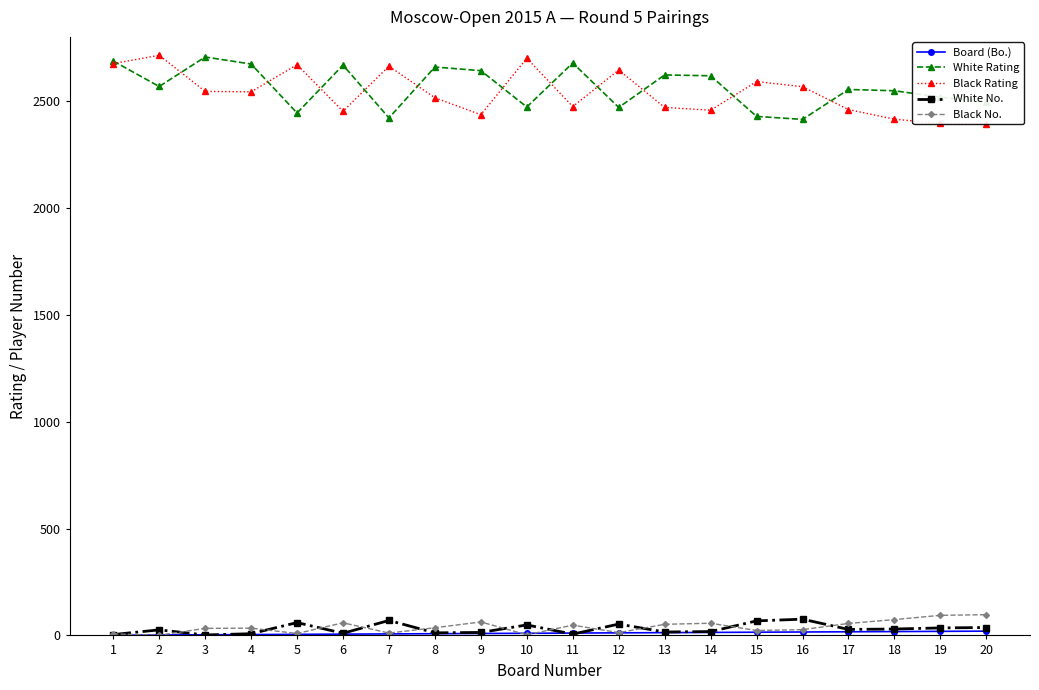

The Black Rating series shows 2714 at 2. True or false?

True